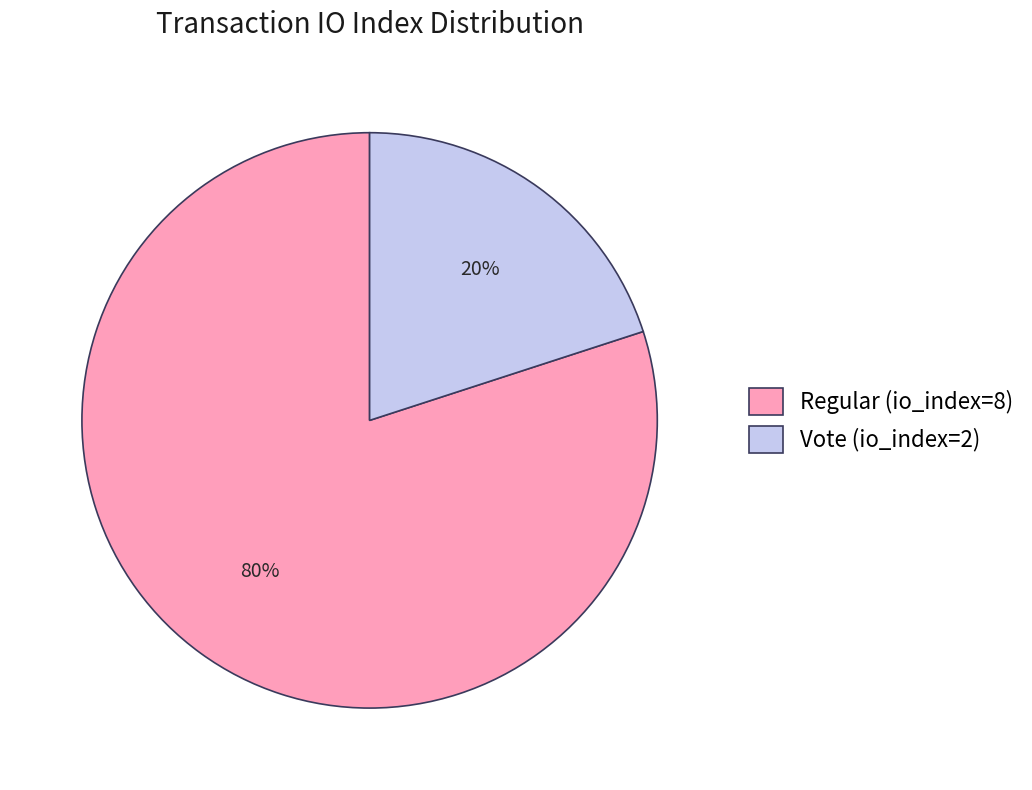

What percentage is the Regular (io_index=8) slice, to the nearest percent?

80%